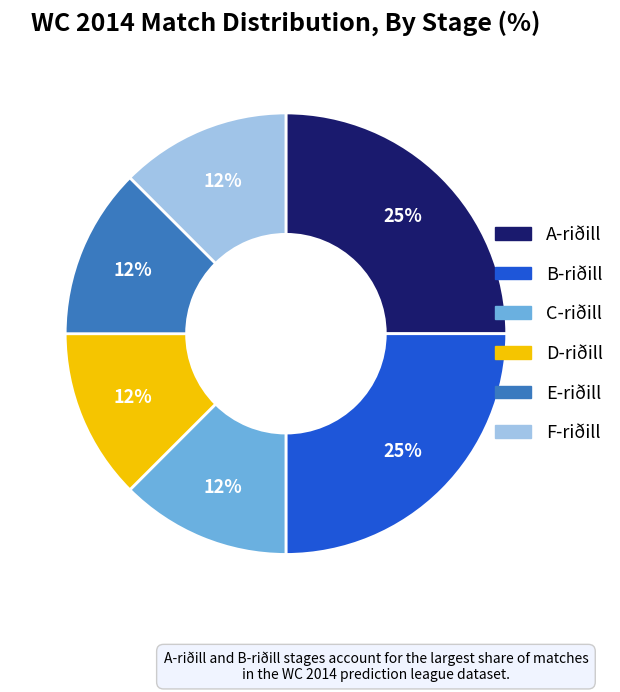

To the nearest percent, what is the average slice percentage?

17%